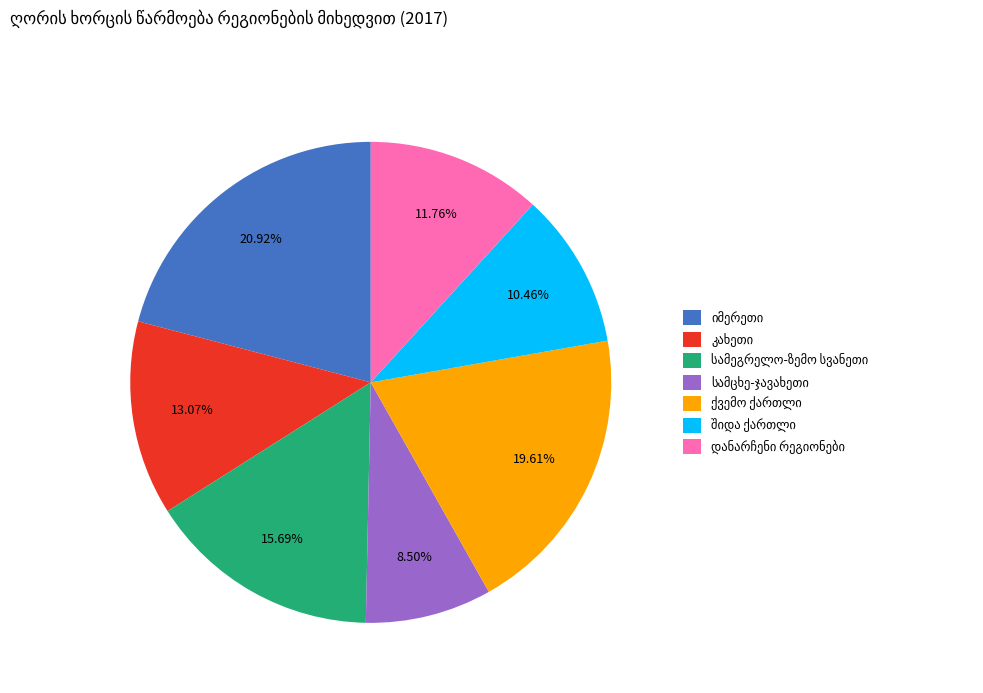

Is there any slice that represents more than half of the pie?

No